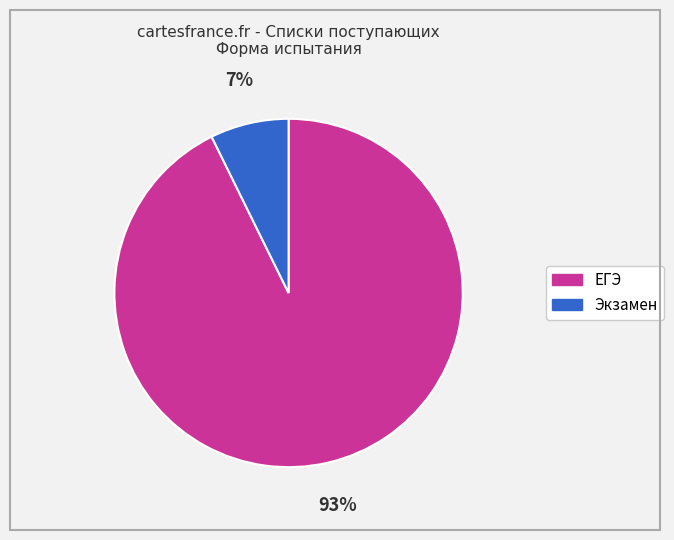

How many segments does this pie chart have?

2